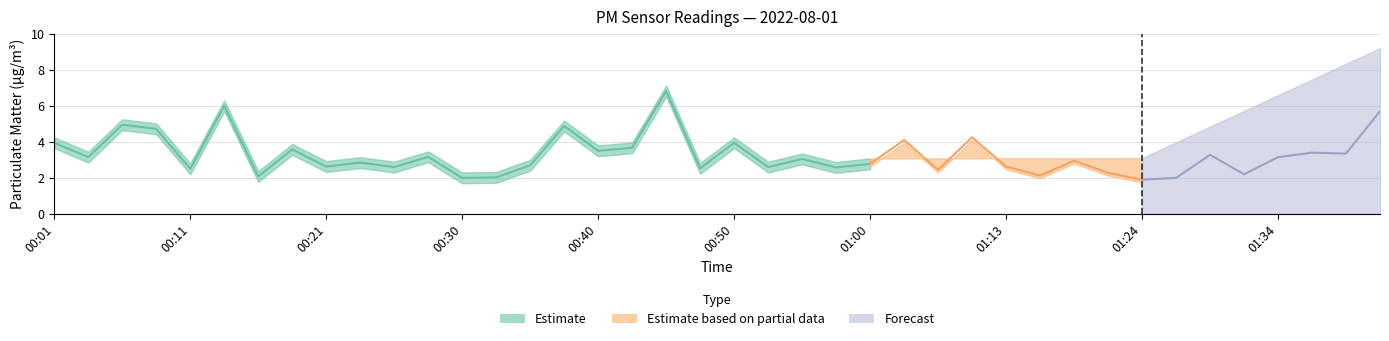

Which has a higher value, 01:13 or 01:00?

01:00